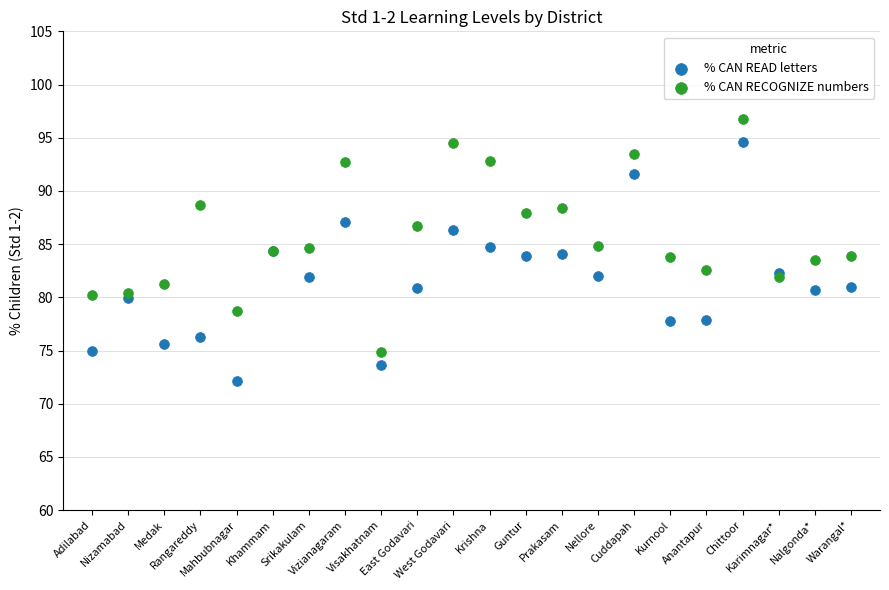

What are all the series names shown in the legend?

% CAN READ letters, % CAN RECOGNIZE numbers